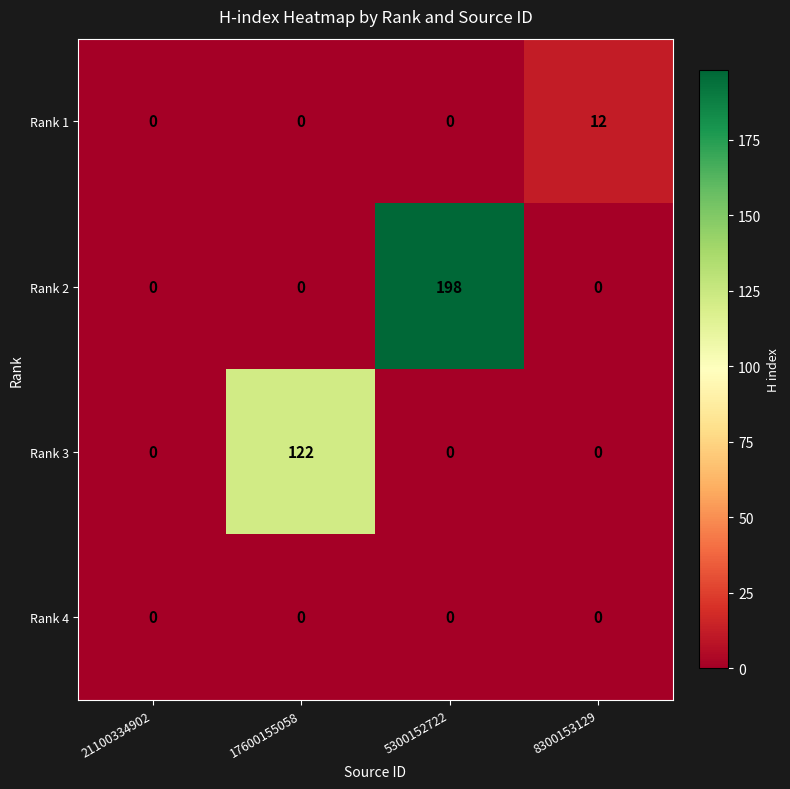

Which series has the largest total across all categories?

Rank 2